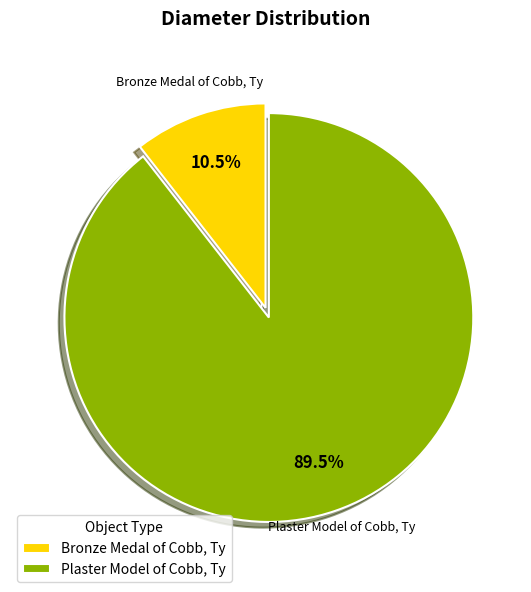

What is the ratio of the value at Plaster Model of Cobb, Ty to the value at Bronze Medal of Cobb, Ty?

8.5